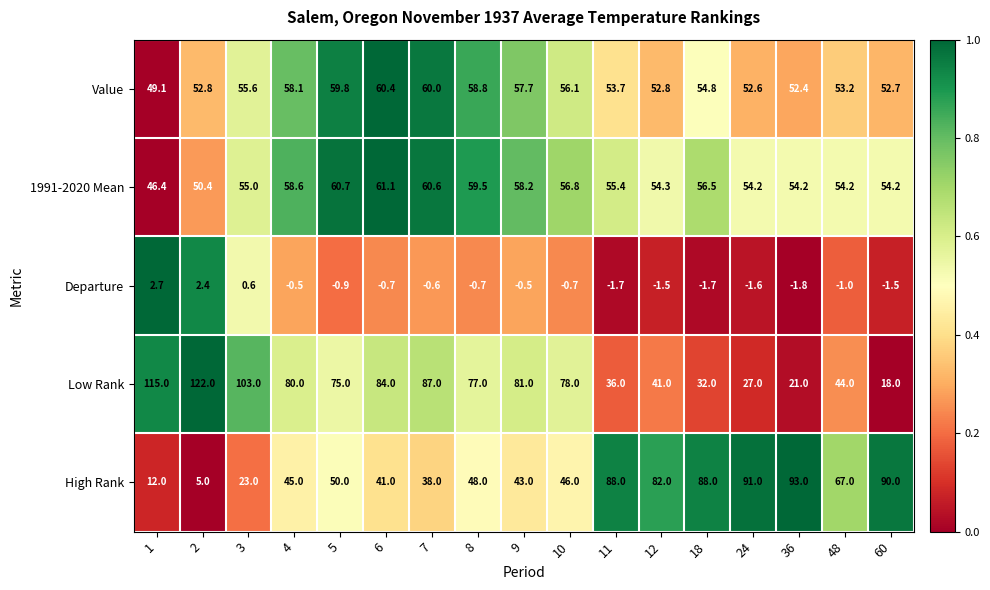

What is the spread (max minus min) of values at 11?

89.7